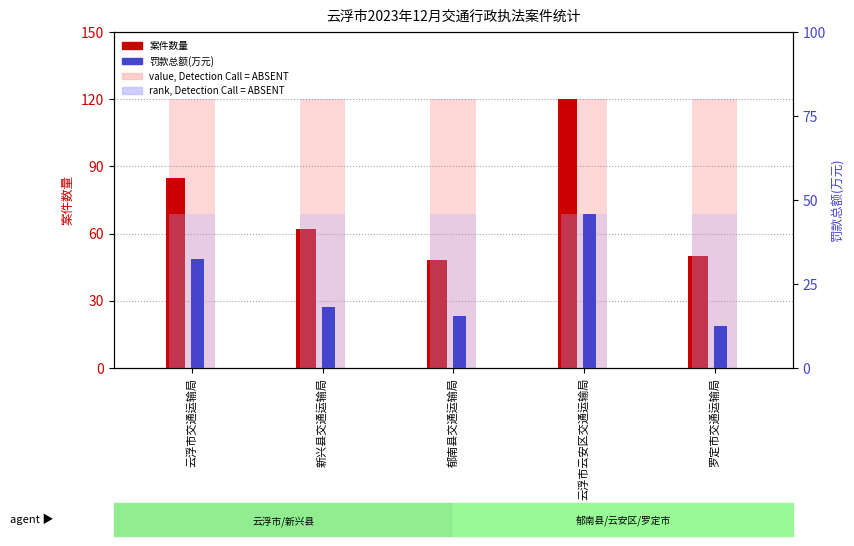

At 郁南县交通运输局, list the series in order from smallest to largest.

罚款总额(万元), rank, Detection Call = ABSENT, 案件数量, value, Detection Call = ABSENT